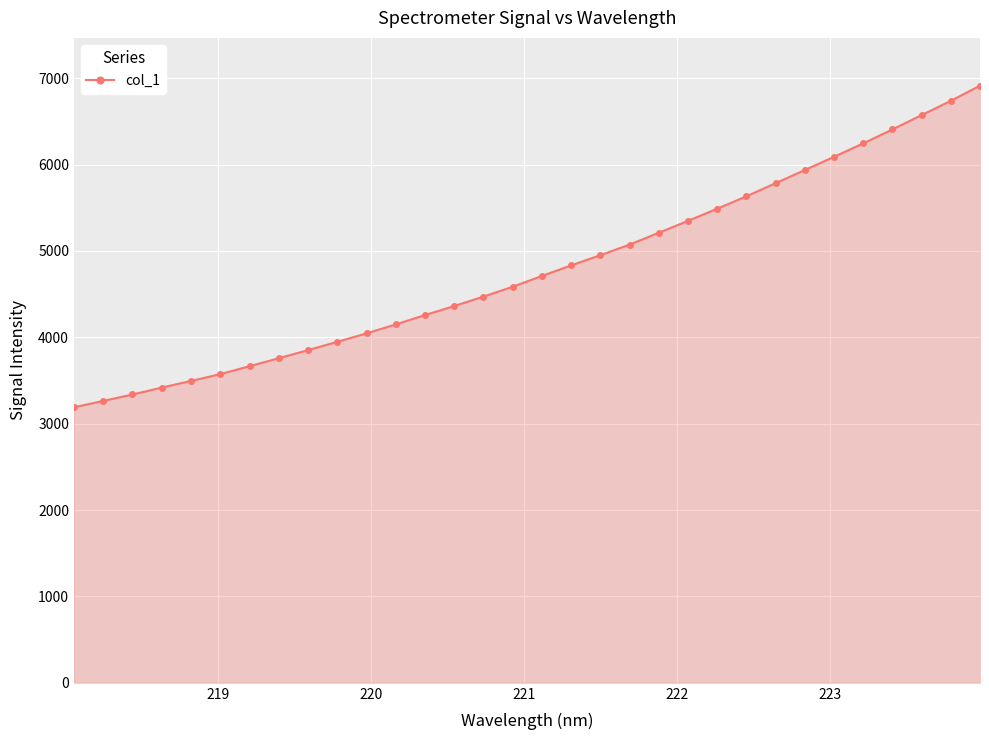

What is the greatest value displayed?

6913.0